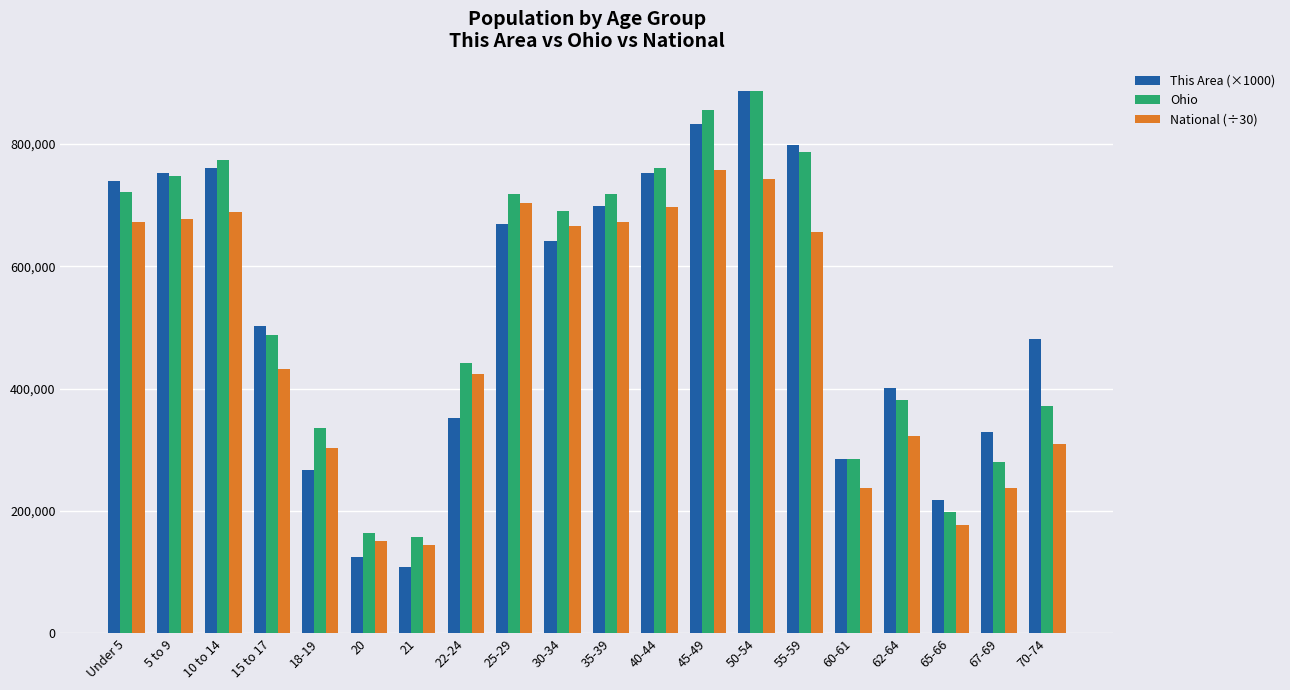

The This Area (×1000) series shows 481000.0 at 70-74. True or false?

True